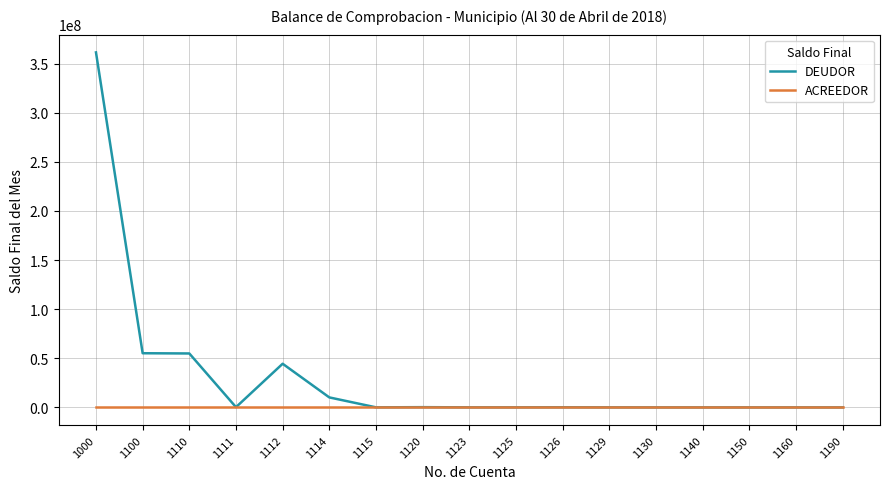

Rank the series by their maximum value, from lowest to highest.

ACREEDOR, DEUDOR